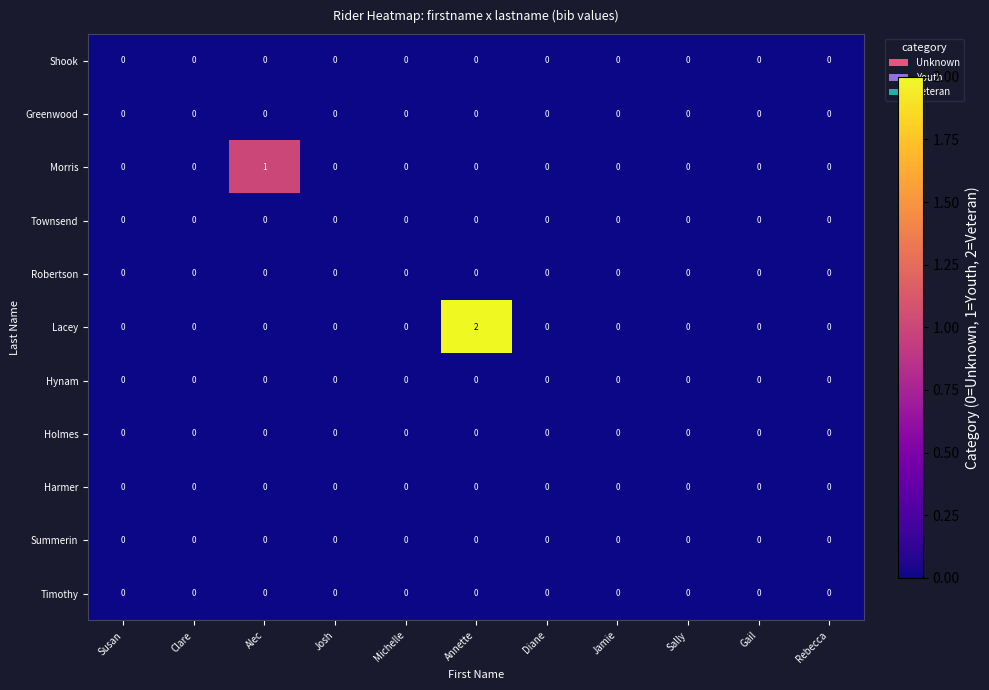

True or false: Lacey has a value of 1 at Gail.

False